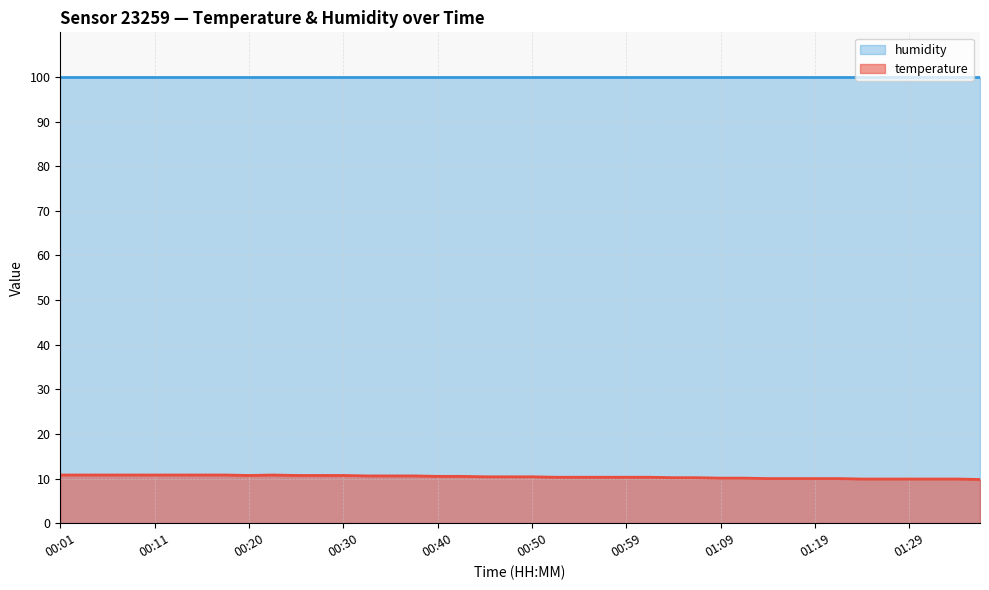

List the labels in order of value, smallest first.

01:36, 01:24, 01:26, 01:29, 01:31, 01:34, 01:14, 01:17, 01:19, 01:21, 01:09, 01:12, 01:04, 01:07, 00:52, 00:54, 00:57, 00:59, 01:02, 00:45, 00:47, 00:50, 00:40, 00:42, 00:33, 00:35, 00:37, 00:20, 00:25, 00:28, 00:30, 00:01, 00:03, 00:06, 00:08, 00:11, 00:13, 00:16, 00:18, 00:23